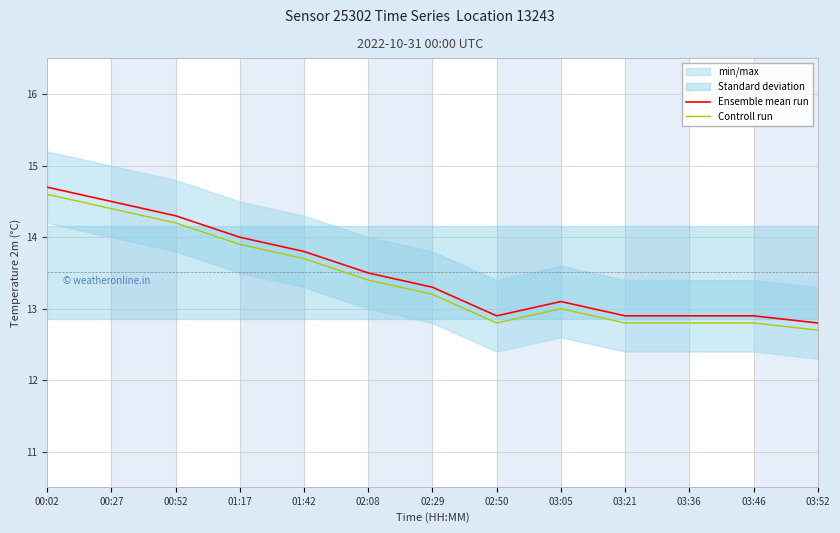

At 02:50, list the series in order from largest to smallest.

humidity (scaled), Ensemble mean run, Controll run